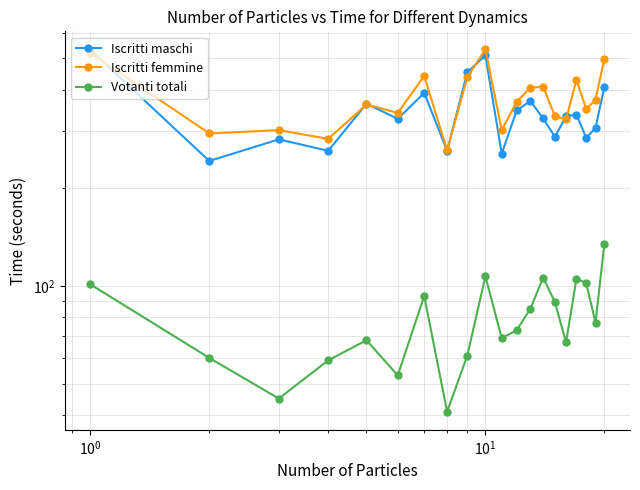

How many interior local peaks does the Votanti totali series have?

5